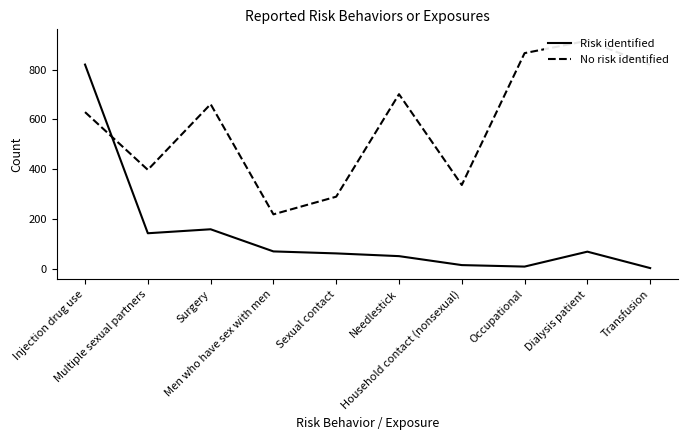

True or false: Risk identified and No risk identified intersect in this chart.

True